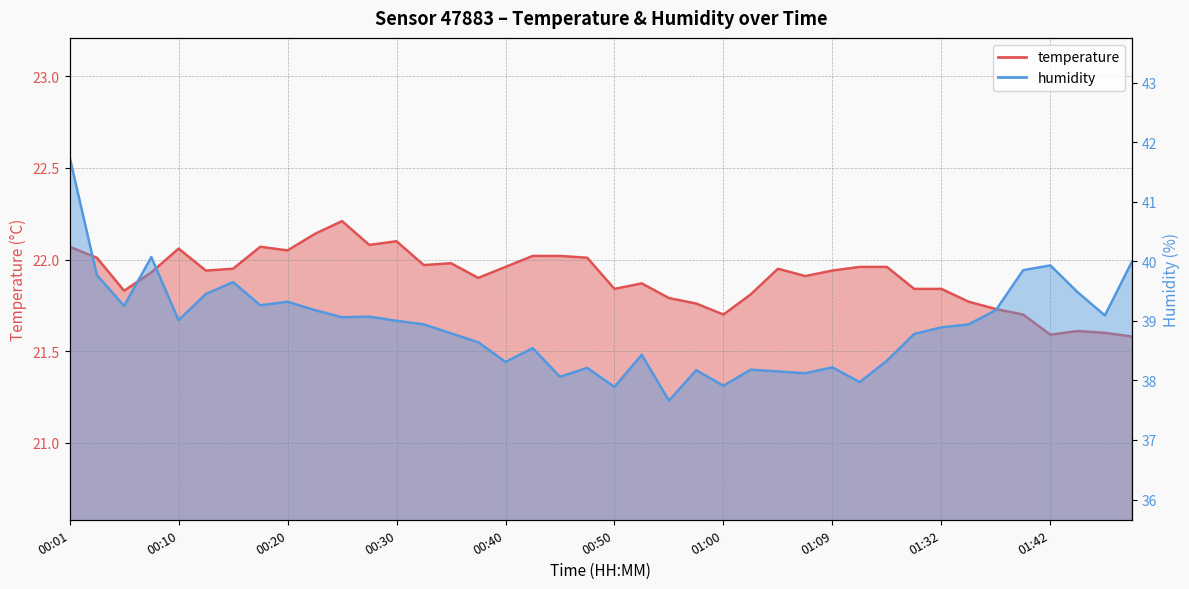

Rank the series by their average value, from lowest to highest.

temperature, humidity